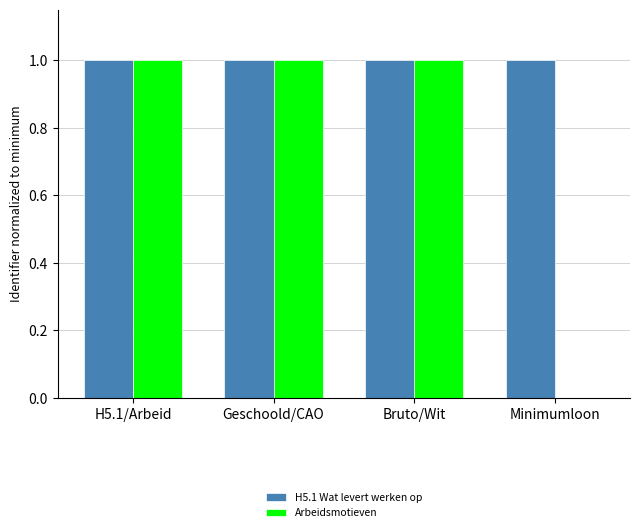

The Arbeidsmotieven series shows 1.0 at H5.1/Arbeid. True or false?

True